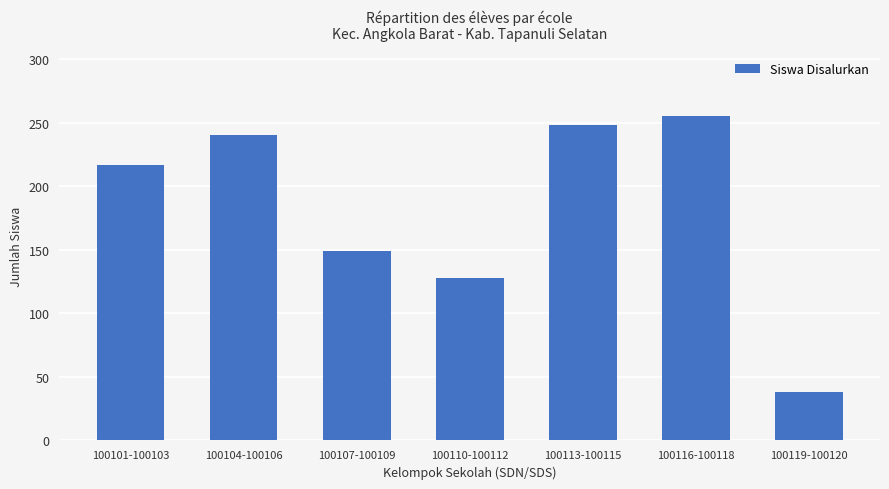

Between 100107-100109 and 100116-100118, which is larger?

100116-100118